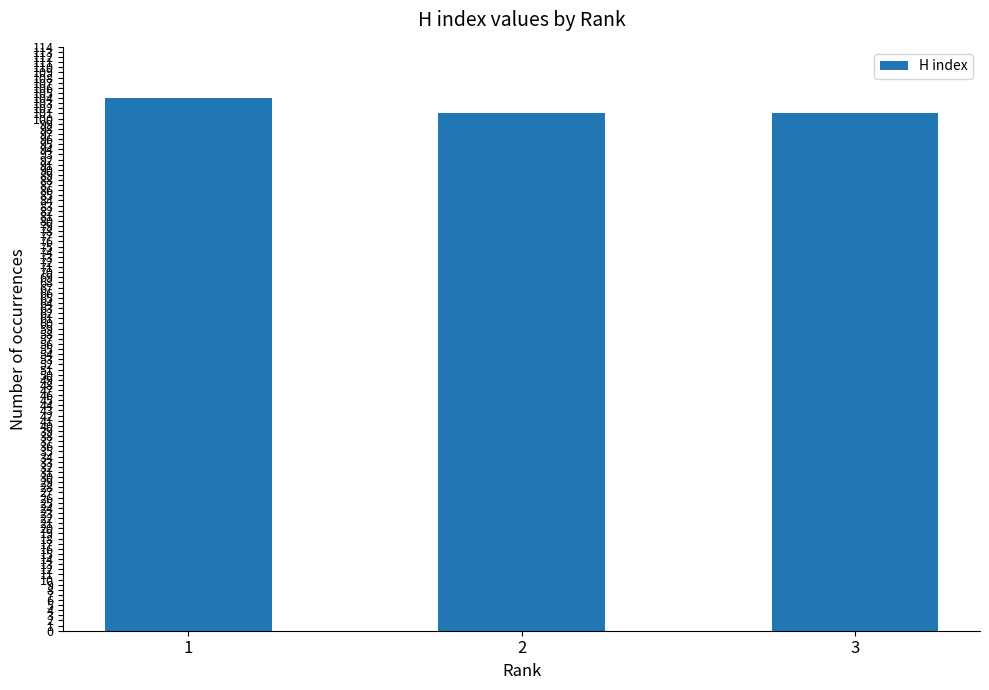

What is the value of the 3rd bar from the left?

101